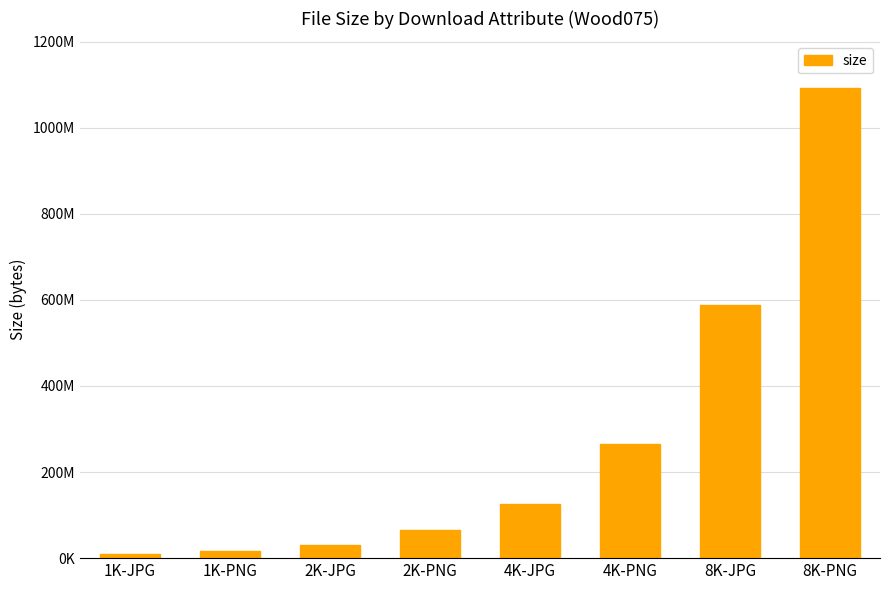

What is the smallest value displayed?

8731977